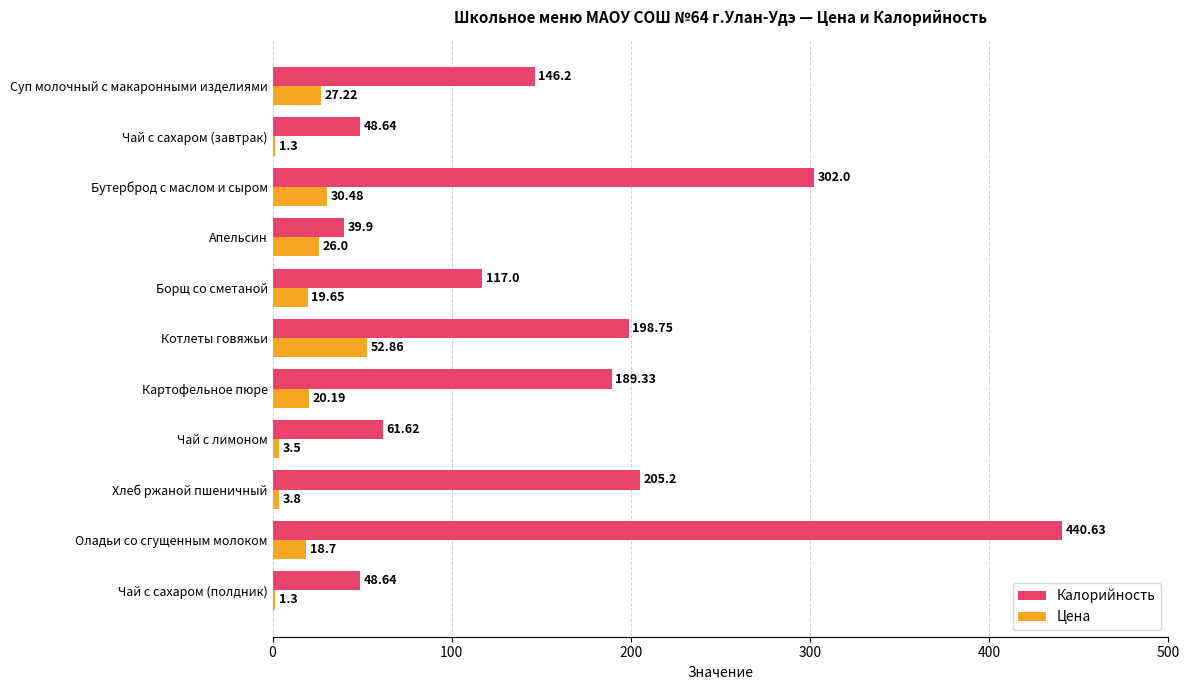

Is the value of Цена at Апельсин greater than the value of Калорийность at Бутерброд с маслом и сыром?

No